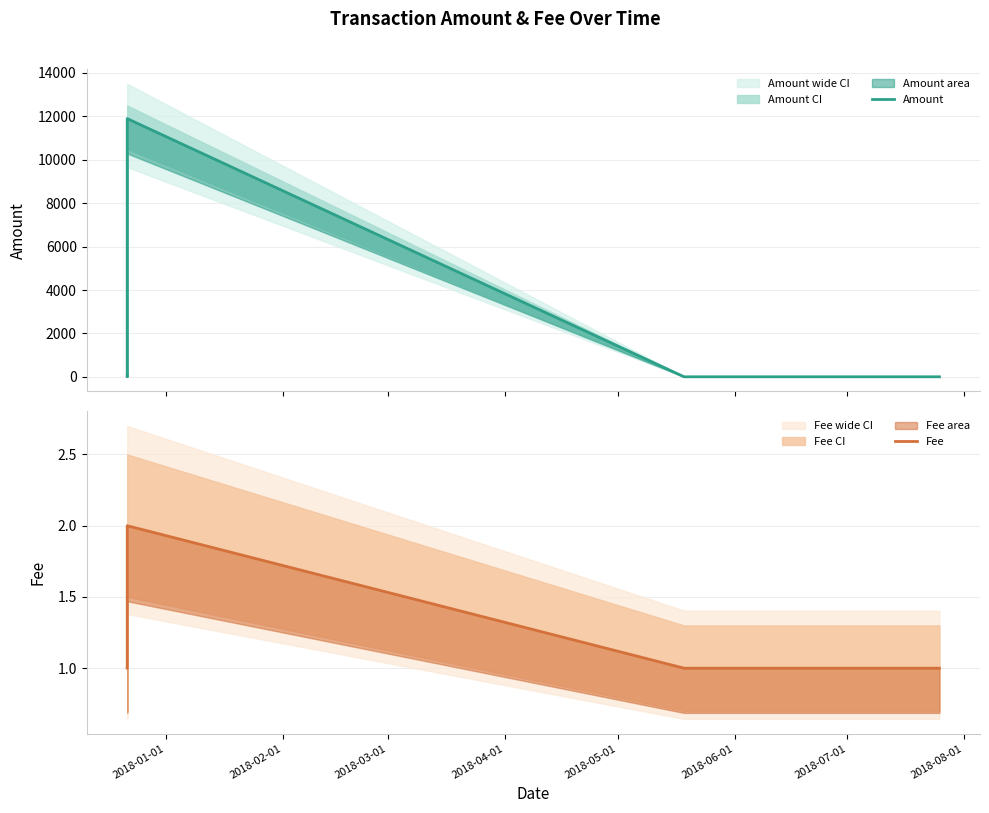

Is it true that Fee equals 2 at 2018-02-01?

False